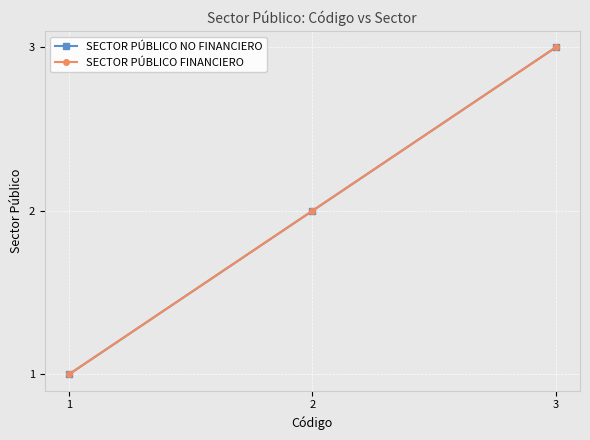

Between 1 and 2, which series saw the biggest shift?

SECTOR PÚBLICO NO FINANCIERO